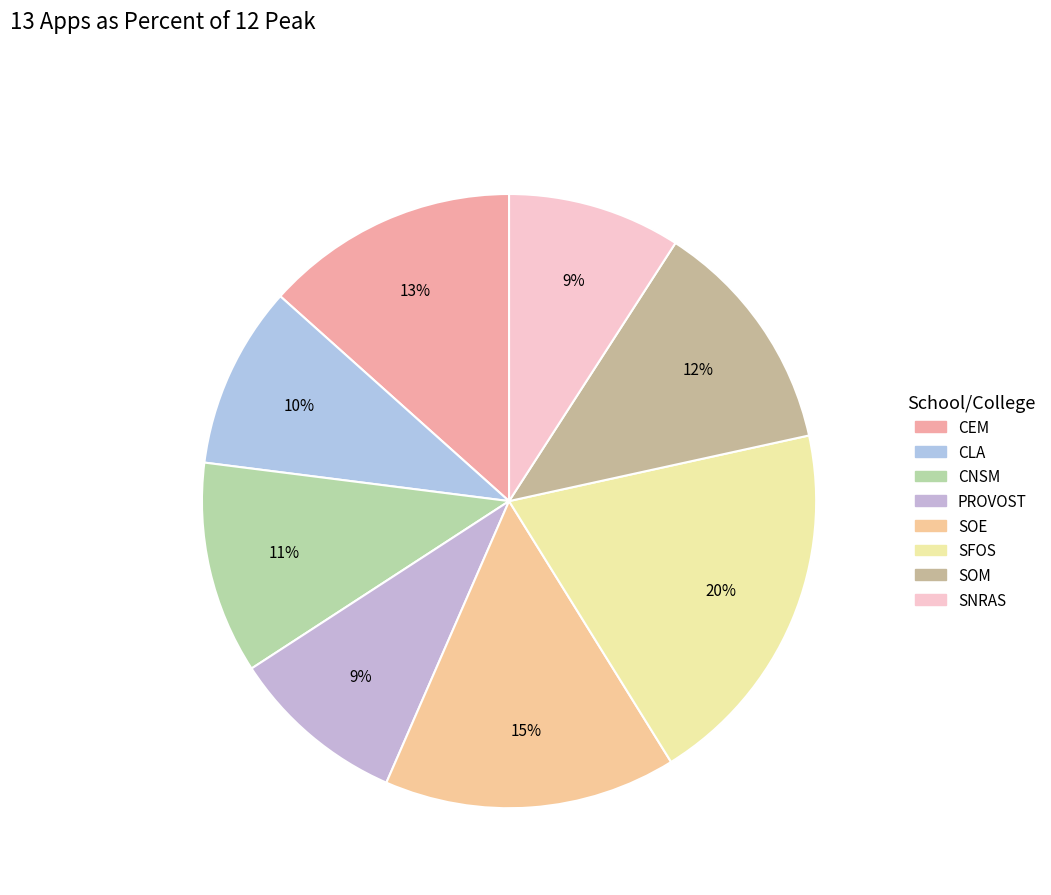

Does any single category account for the majority?

No